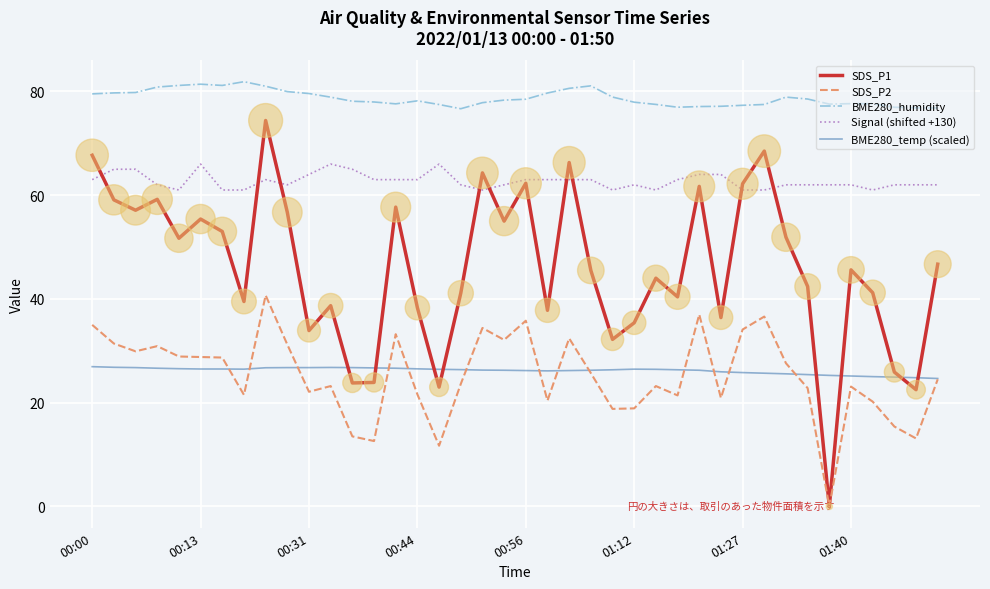

What are all the series names shown in the legend?

SDS_P1, SDS_P2, BME280_humidity, Signal (shifted +130), BME280_temp (scaled)